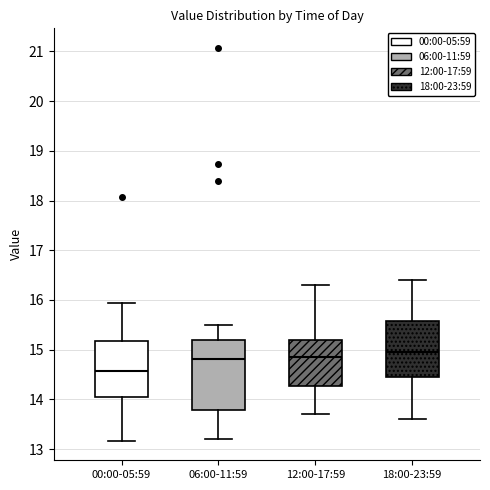

Where does the upper whisker of the box for 18:00-23:59 end on the y-axis? The values are not printed on the chart, so give them approximately, as read against the axis.

16.4